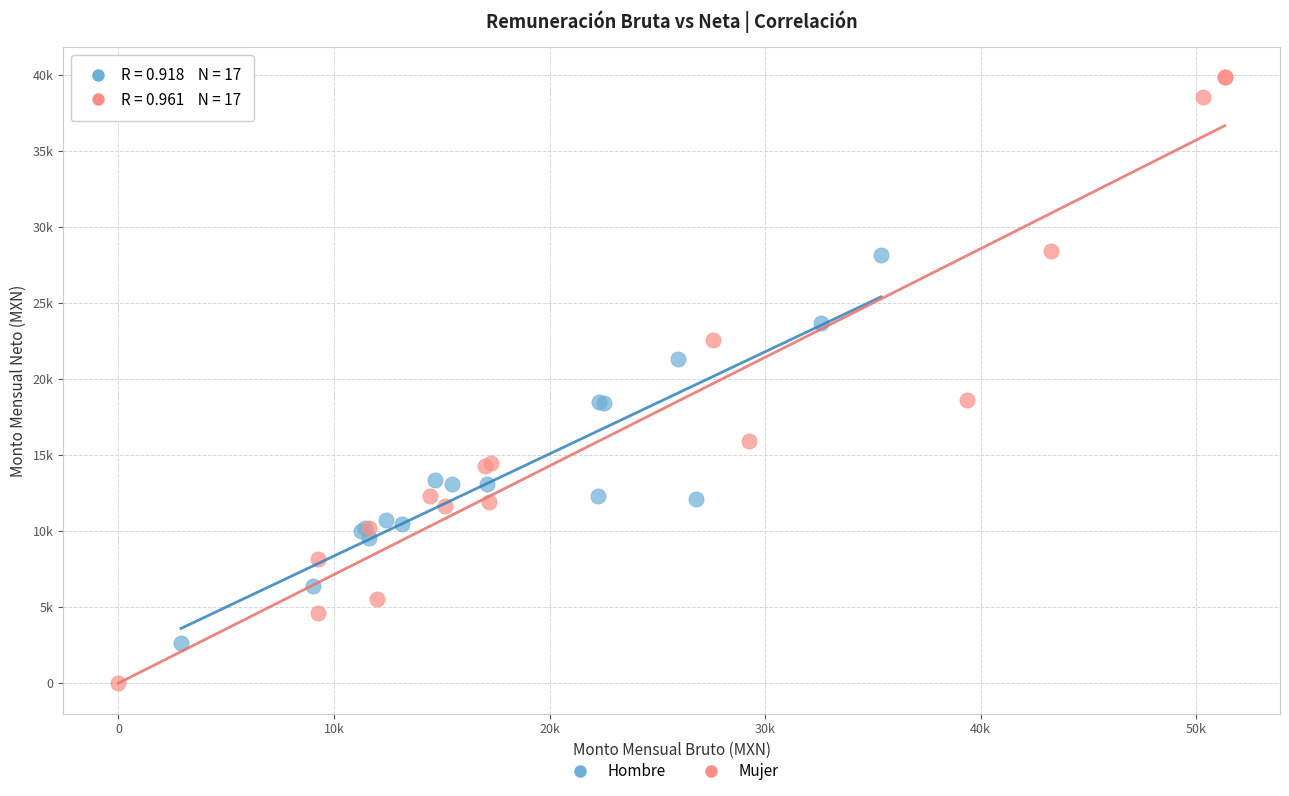

What are all the series names shown in the legend?

Hombre, Mujer